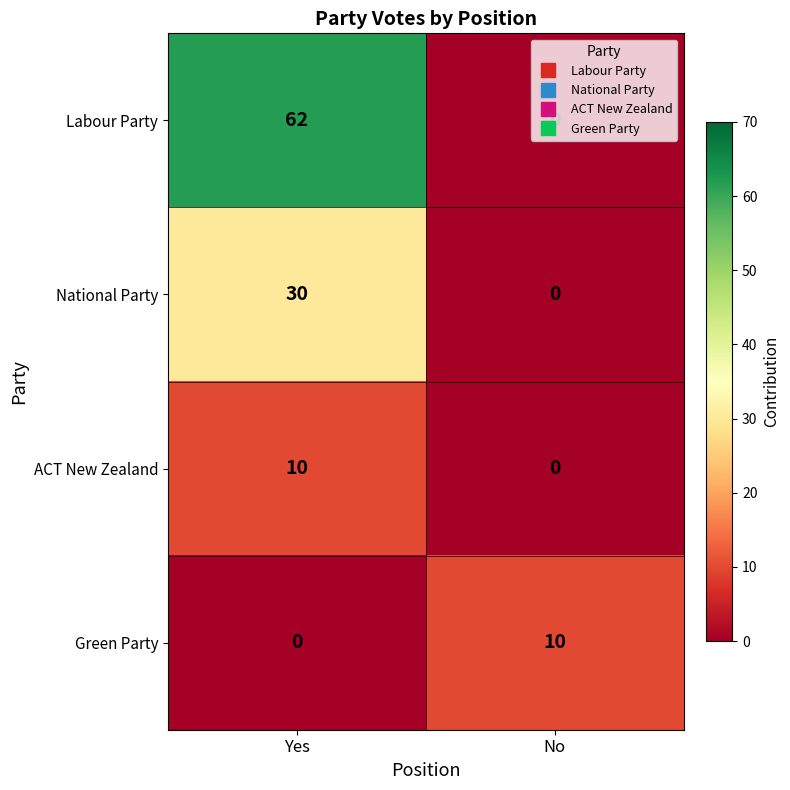

Is it true that Labour Party equals -42 at No?

False